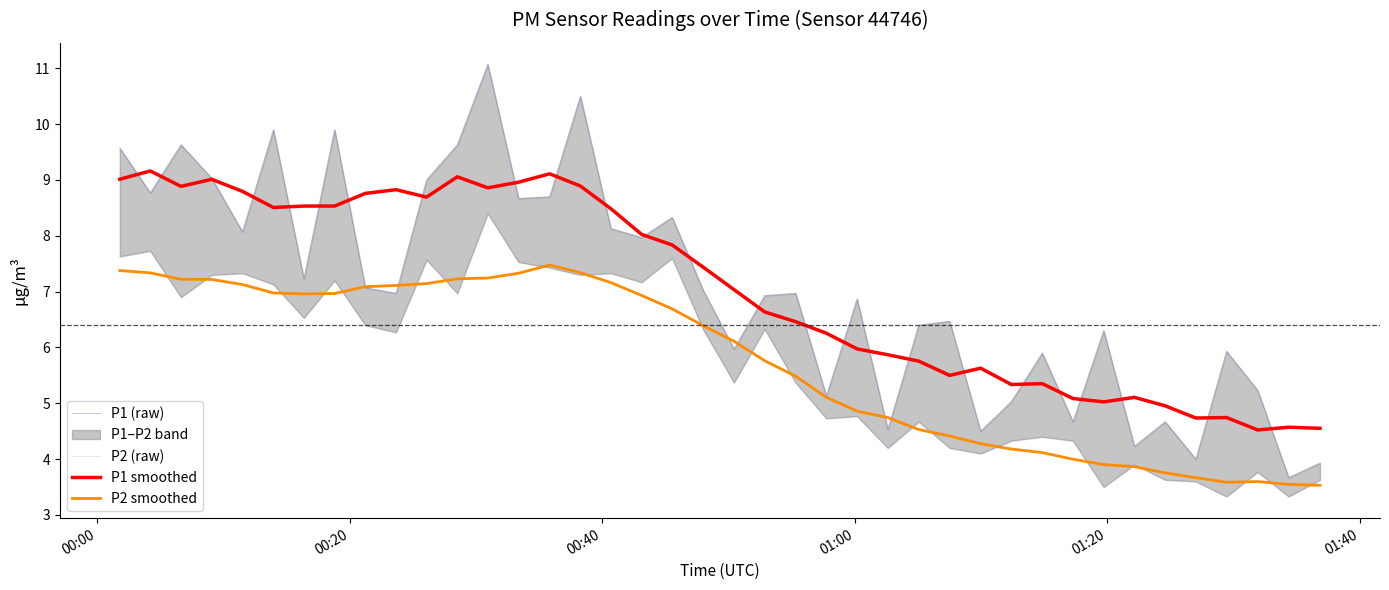

True or false: P2 smoothed and P1 smoothed cross at least once.

False